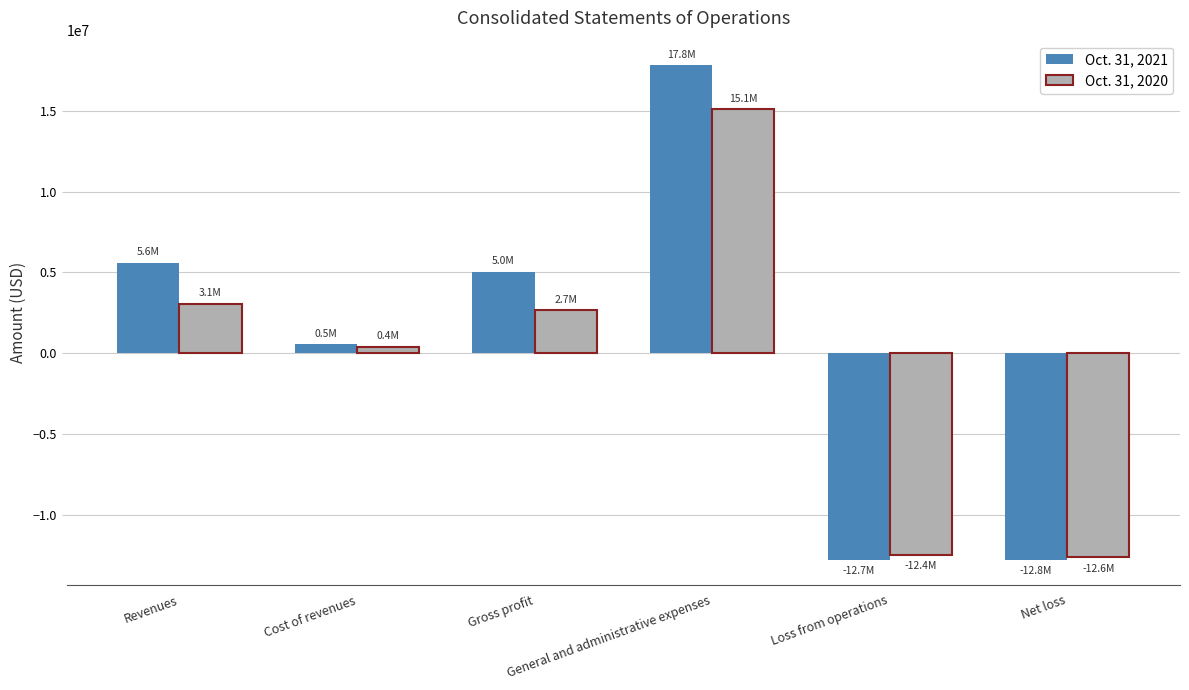

What is the sum of all Oct. 31, 2021 values?

3488020